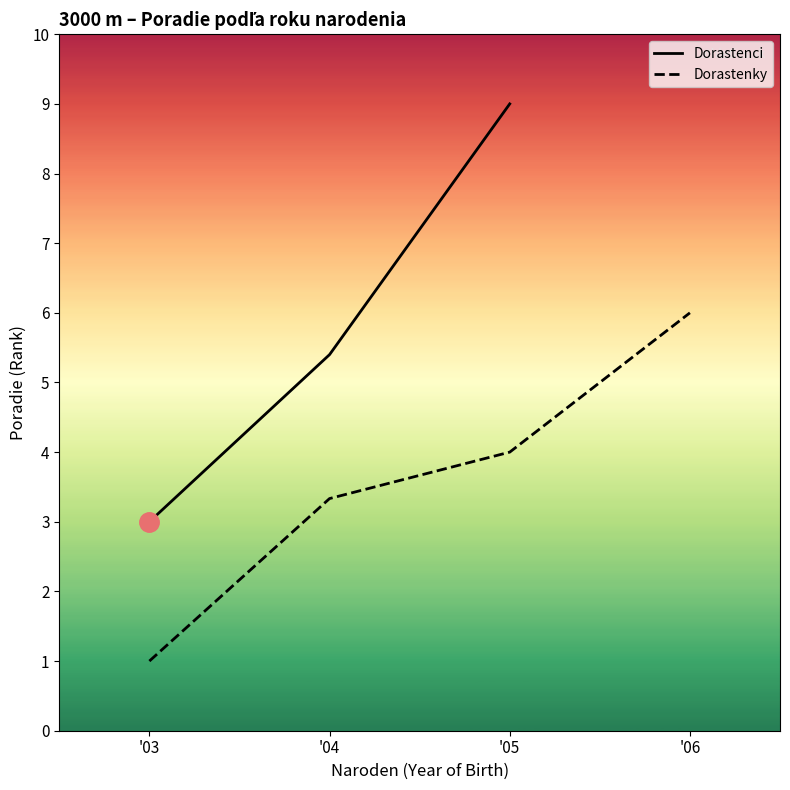

At which category does the chart reach its minimum across all series?

'03